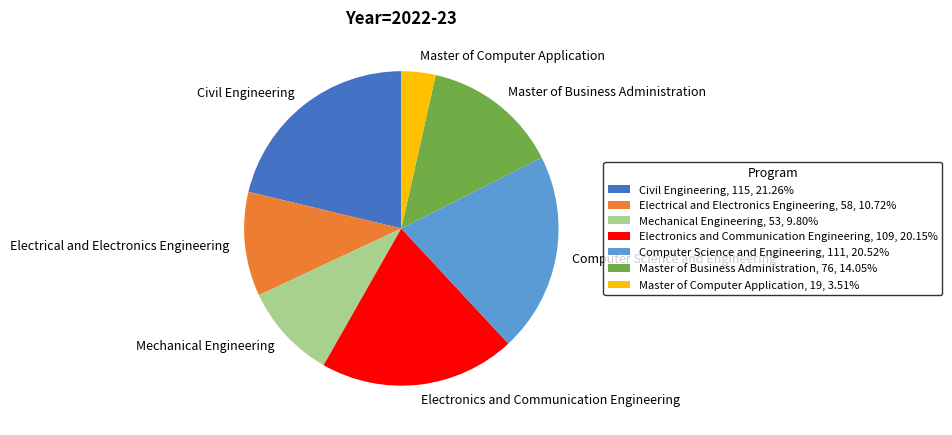

Count the number of slices in the pie.

7